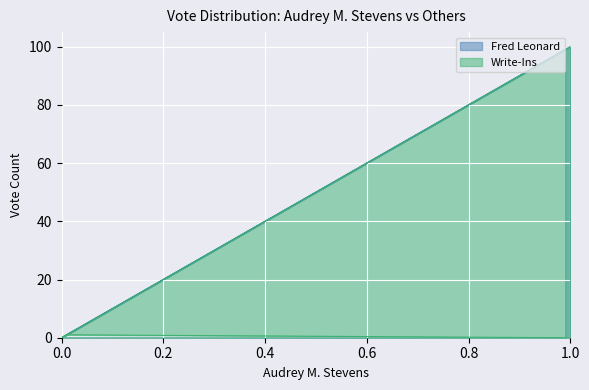

True or false: Fred Leonard and Write-Ins cross at least once.

False